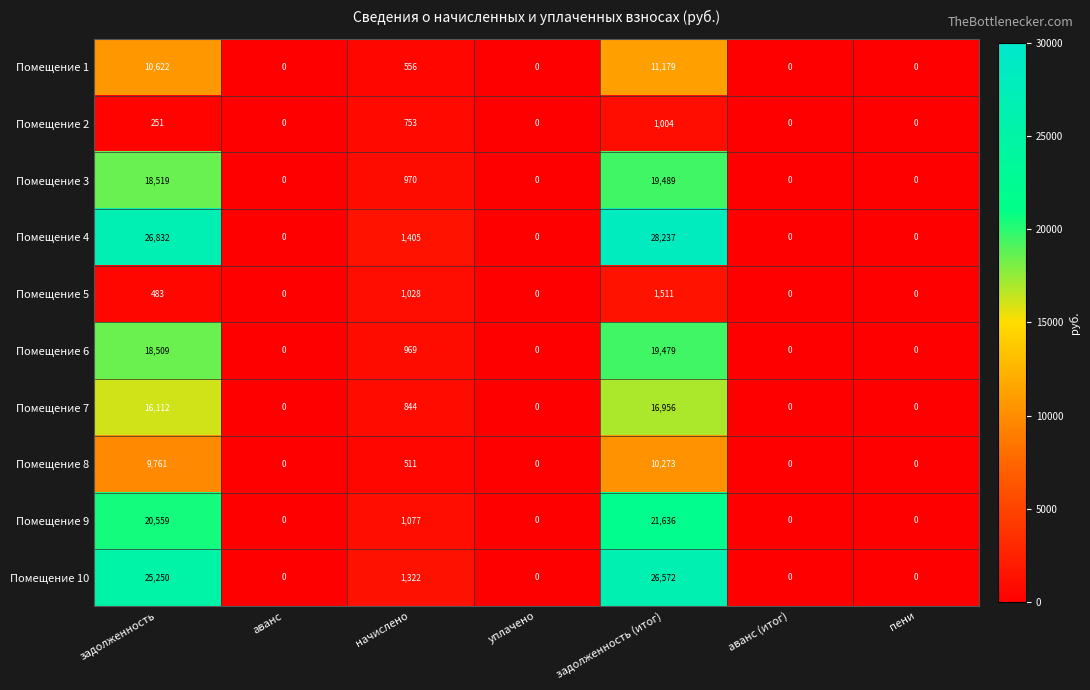

Which category has the highest value across all series?

задолженность (итог)